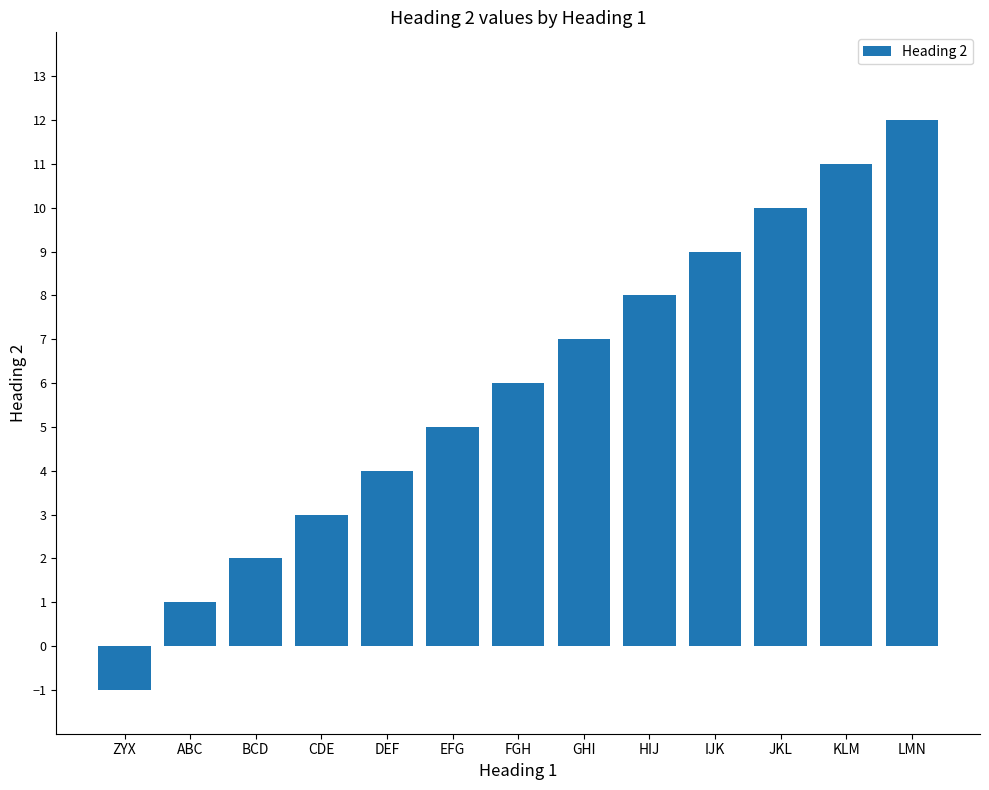

How many negative values are there?

1